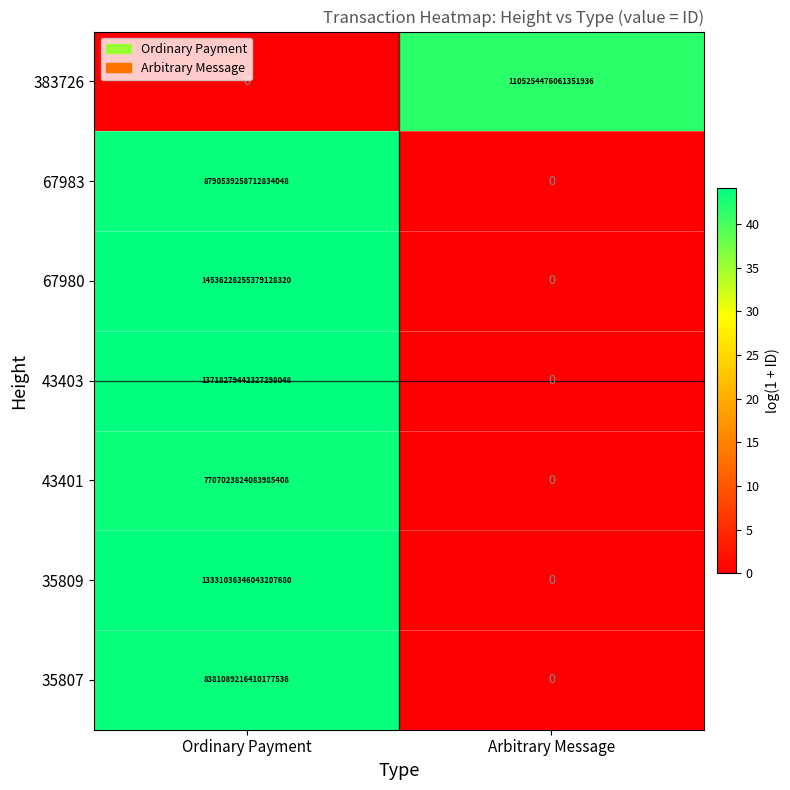

The 43403 series shows 13718279442327298048 at Ordinary Payment. True or false?

True